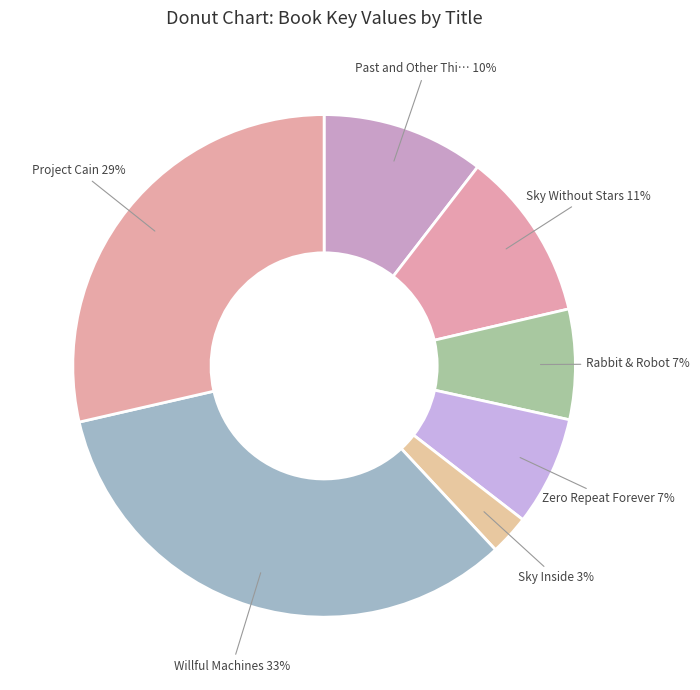

Which slice is the largest?

Willful Machines